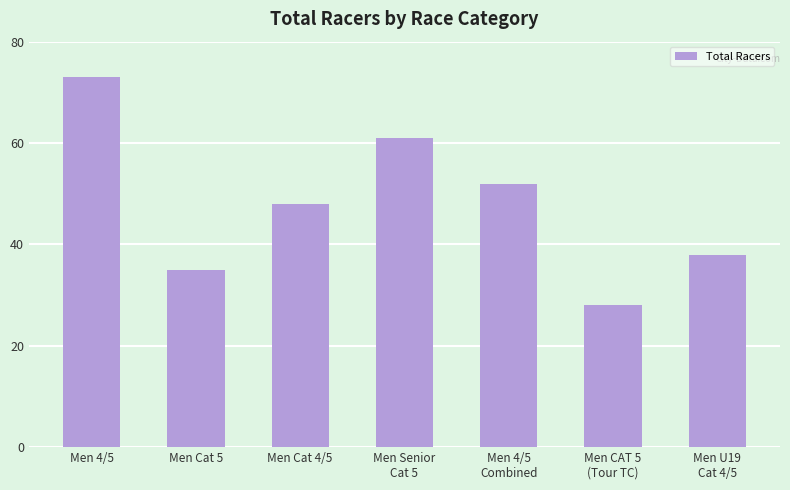

List the labels in order of value, largest first.

Men 4/5, Men Senior
Cat 5, Men 4/5
Combined, Men Cat 4/5, Men U19
Cat 4/5, Men Cat 5, Men CAT 5
(Tour TC)